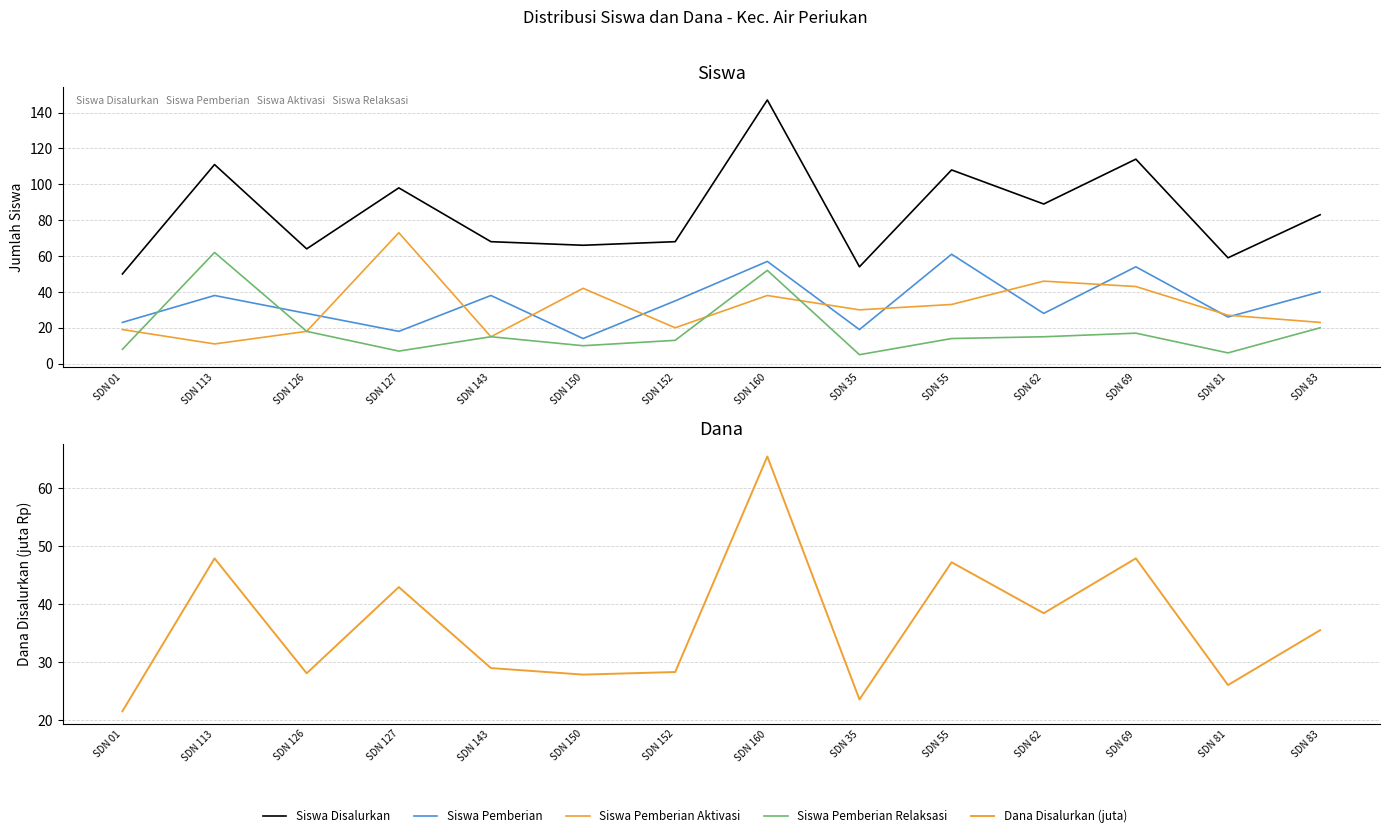

What is the maximum value shown in the chart?

147.0